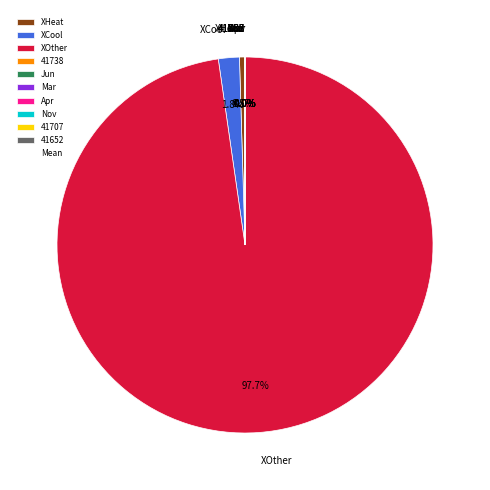

To the nearest percent, what portion does XCool represent?

2%